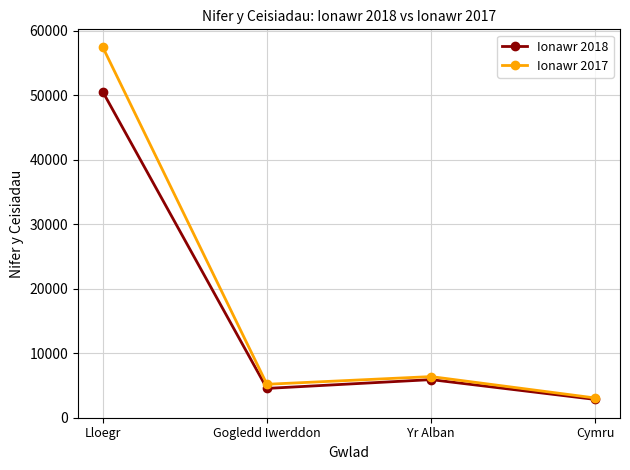

Reading right to left, transcribe all the data shown in this chart.

Ionawr 2018: 2834	5909	4545	50583
Ionawr 2017: 3056	6380	5187	57498